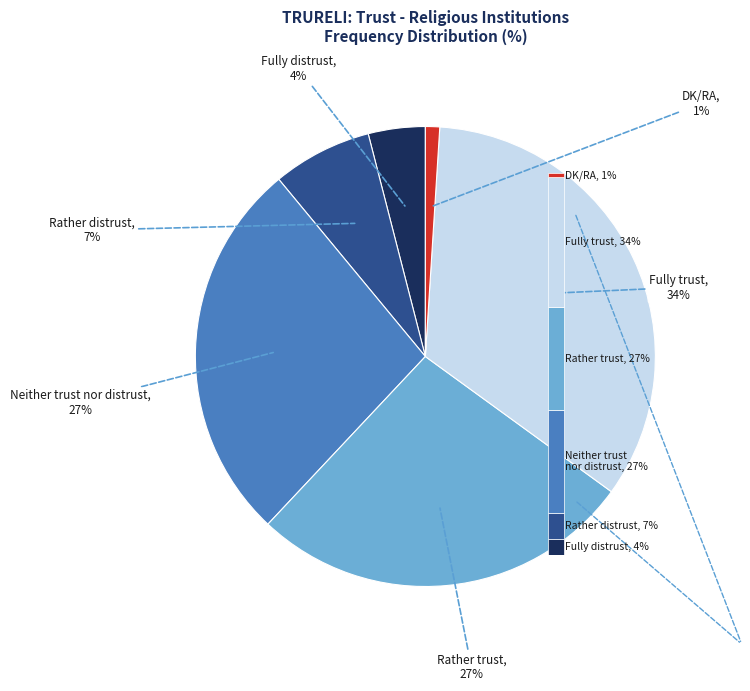

What is the largest slice in the pie chart?

Fully trust